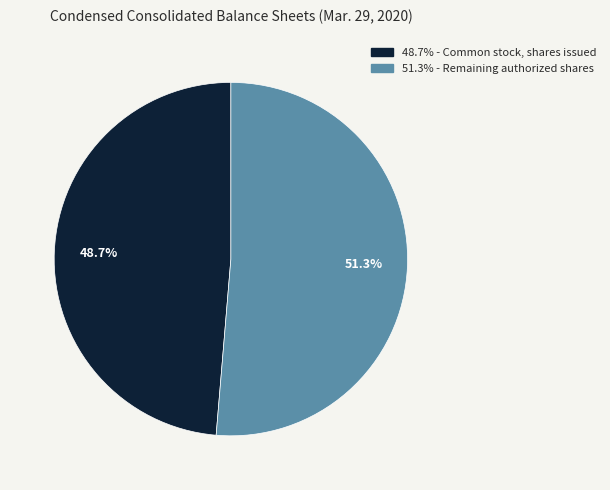

Is there any slice that represents more than half of the pie?

Yes